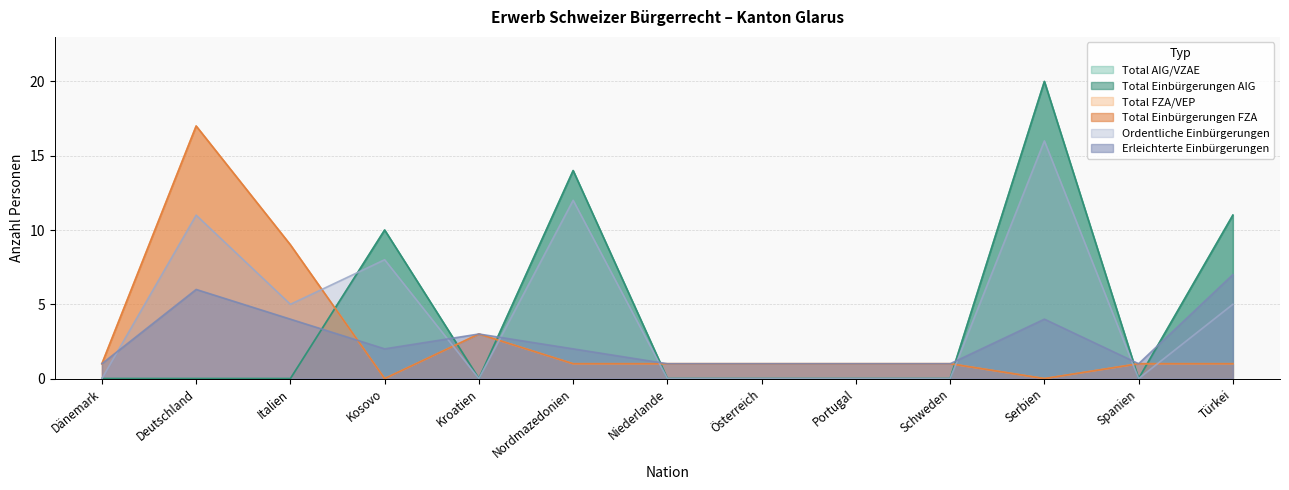

What is the sum of all Total Einbürgerungen AIG values?

55